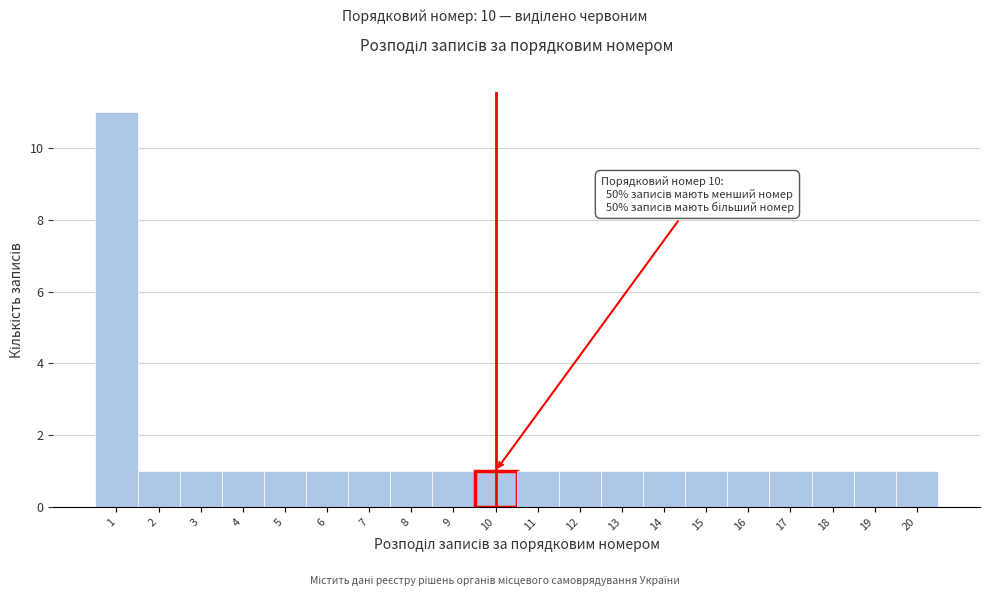

Reading right to left, what are all the values shown in this chart?

1	1	1	1	1	1	1	1	1	1	1	1	1	1	1	1	1	1	1	11